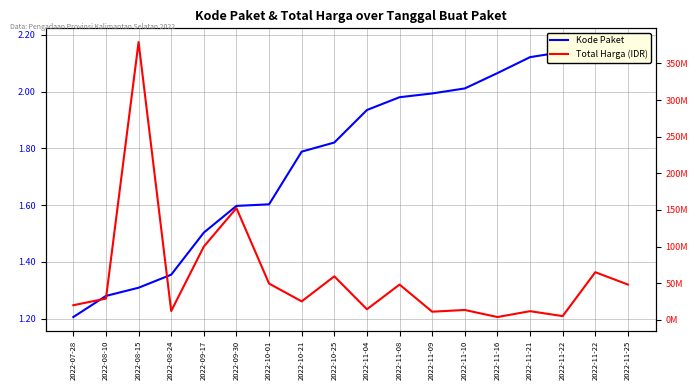

The value of Total Harga (IDR) at 2022-11-08 is 48140000. True or false?

True